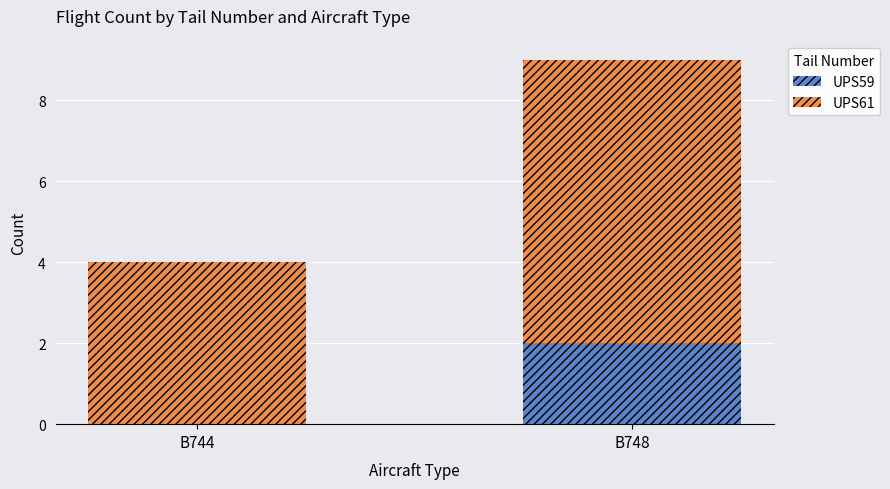

Is it true that UPS59 equals -1 at B744?

False